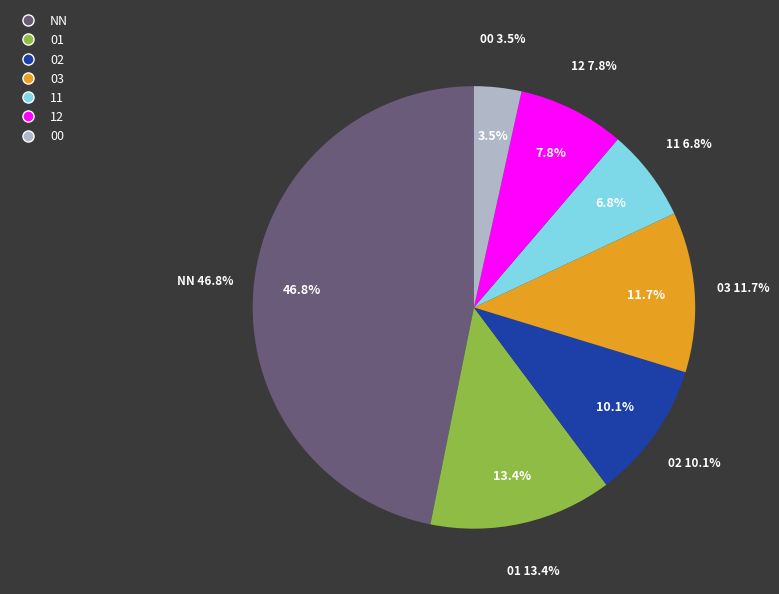

To the nearest percent, what is the combined percentage of 00 and 01?

17%